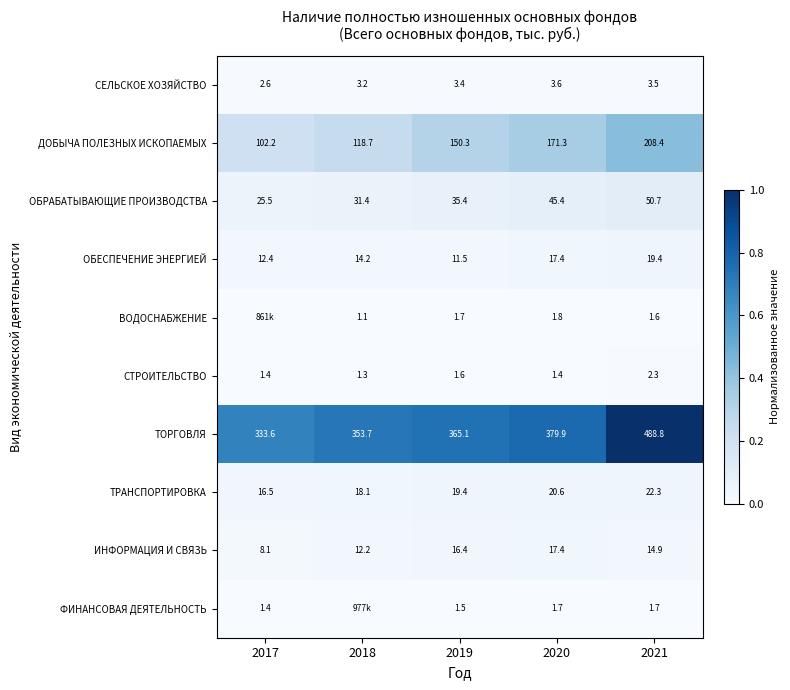

Is the value of ДОБЫЧА ПОЛЕЗНЫХ ИСКОПАЕМЫХ at 2018 greater than the value of ОБРАБАТЫВАЮЩИЕ ПРОИЗВОДСТВА at 2017?

Yes